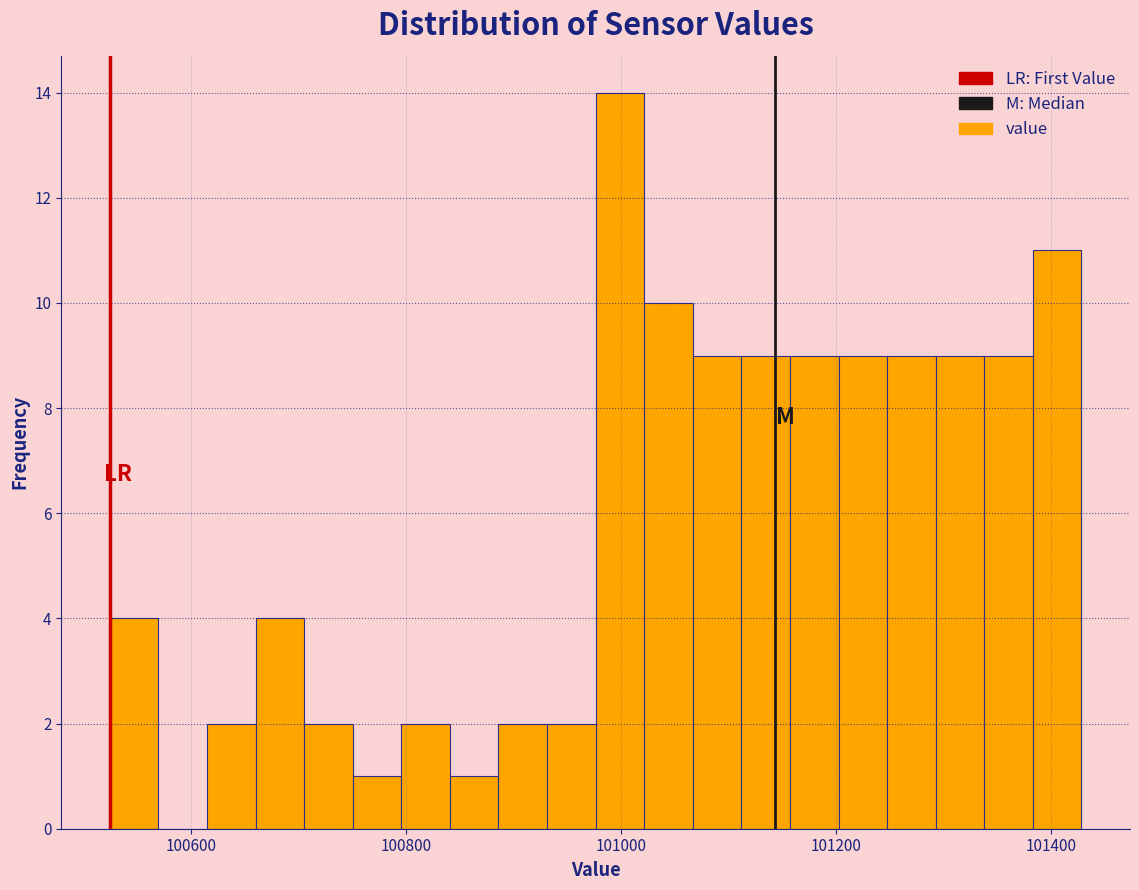

Read against the x-axis, roughly where is the centre of the tallest bar?

101000